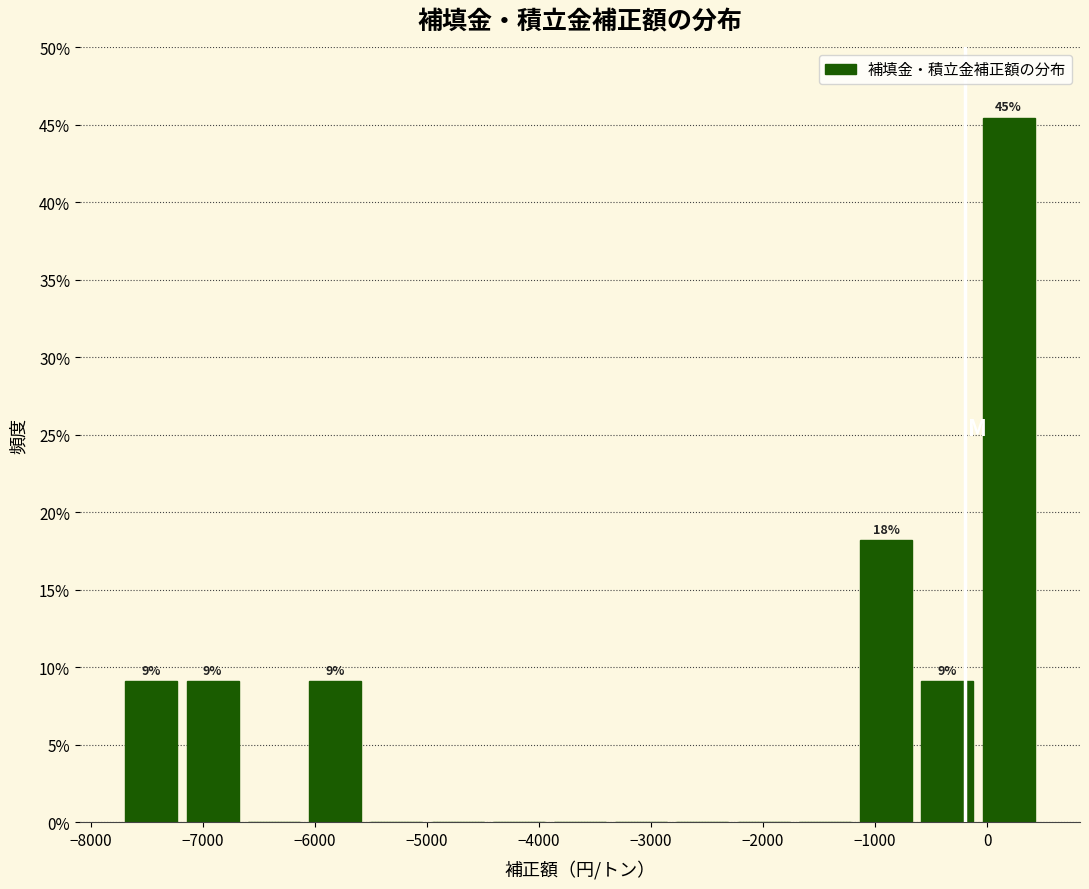

Over which range of the x-axis is the bar tallest?

0 to 500